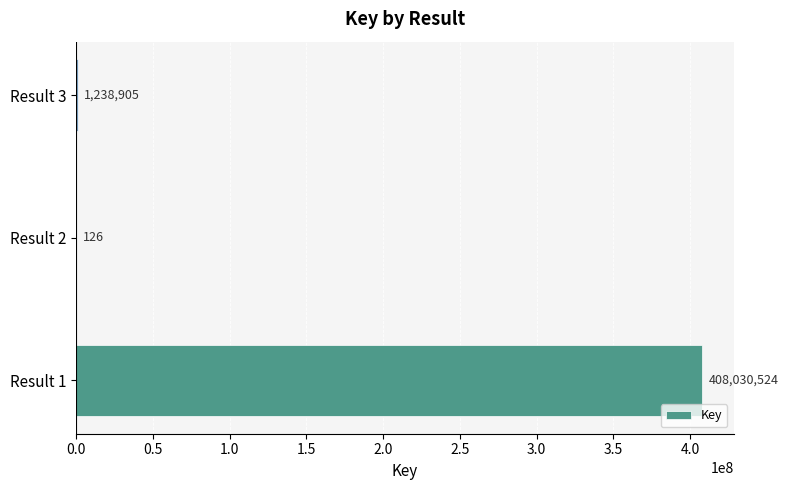

The chart shows a value of 408030524 at Result 1. True or false?

True